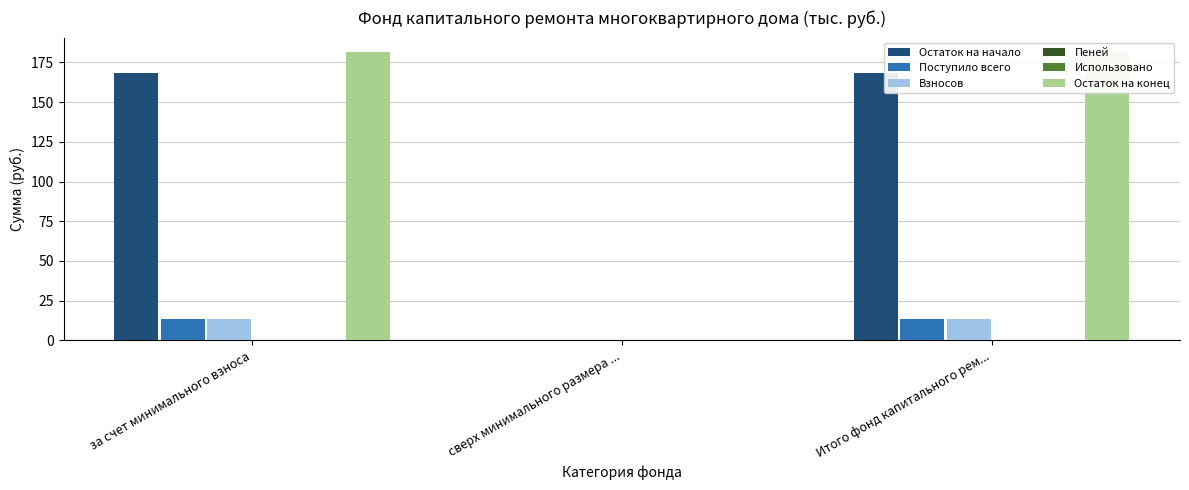

How many values in Остаток на конец are above zero?

2